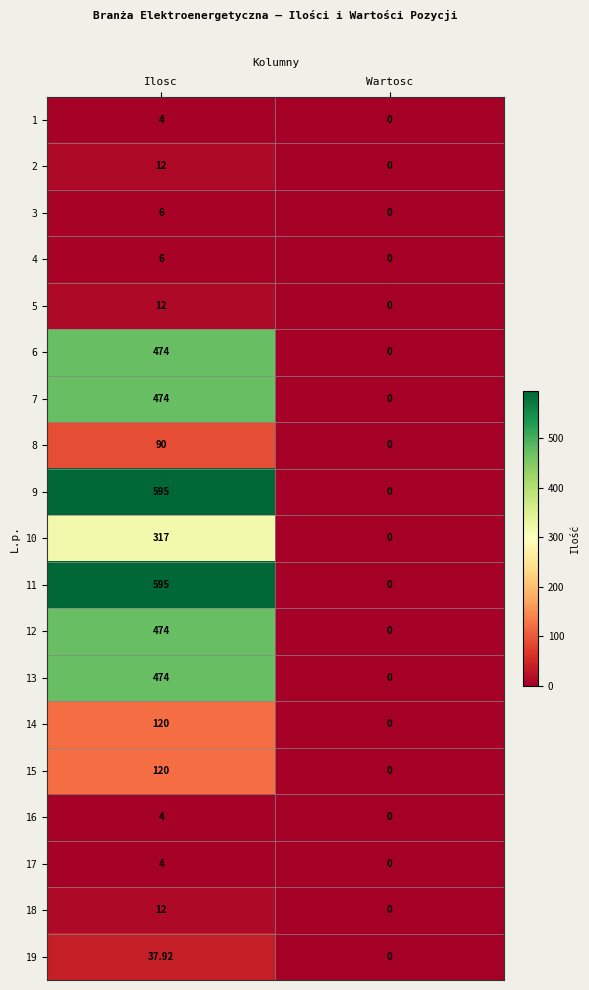

At which category is the sum across all series the highest?

Ilosc